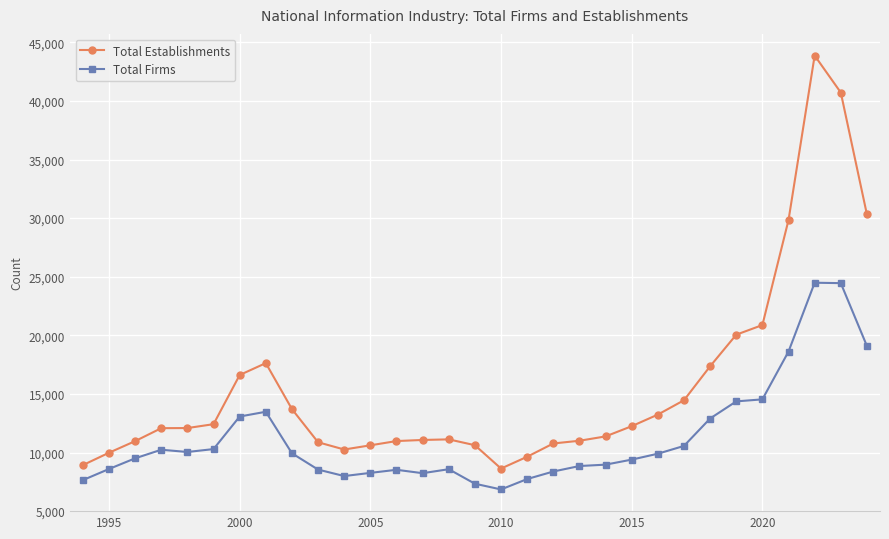

True or false: Total Firms and Total Establishments intersect in this chart.

False